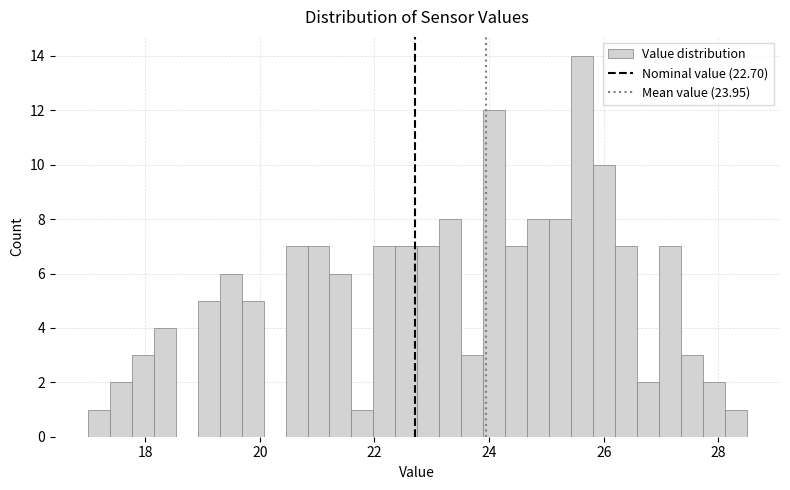

Read against the x-axis, roughly where is the centre of the tallest bar?

25.6